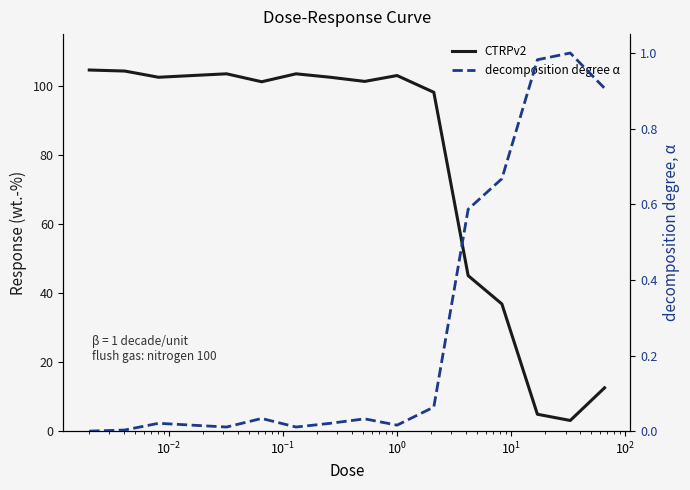

True or false: decomposition degree α has more than 0 interior local peaks.

True